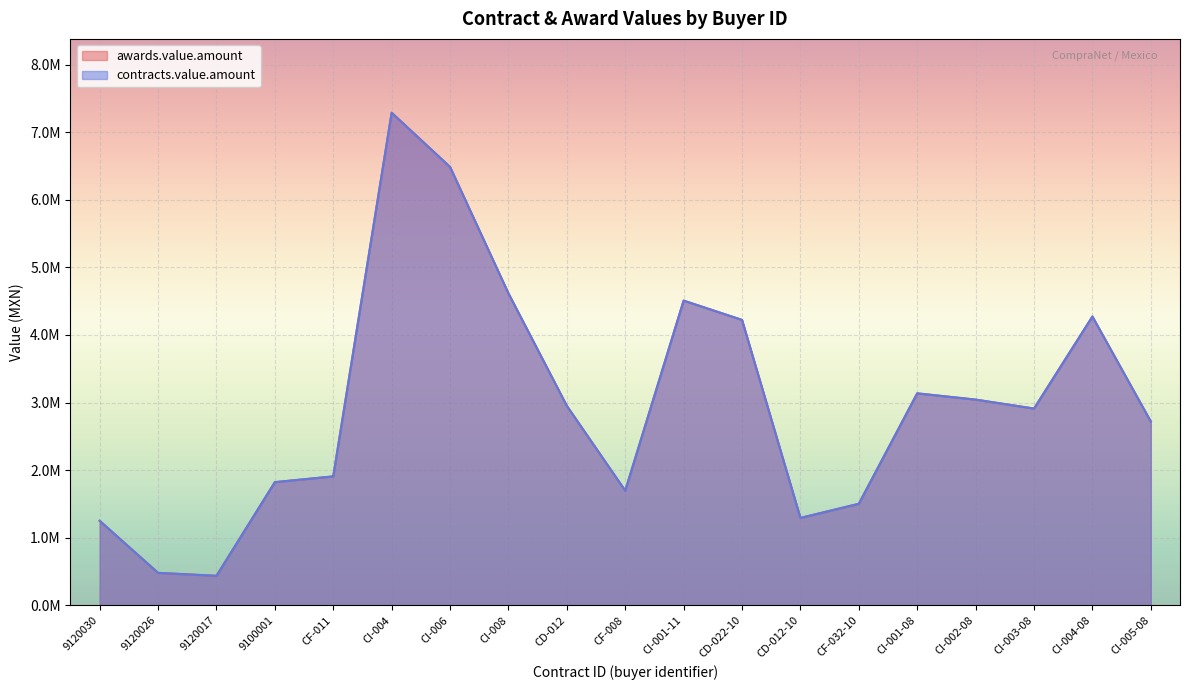

What is the difference between the second highest and minimum values in the contracts.value.amount series?

6050408.3